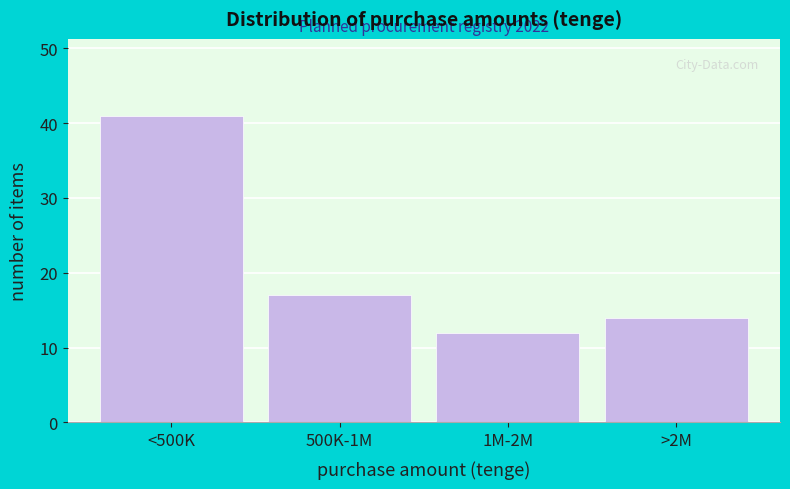

Reading right to left, extract all data points from this chart.

14	12	17	41